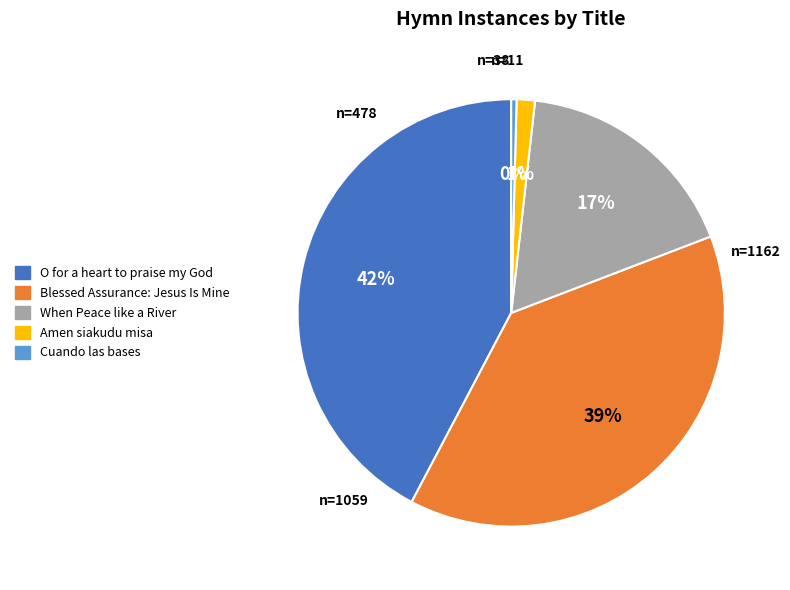

To the nearest percent, what is the average slice percentage?

20%